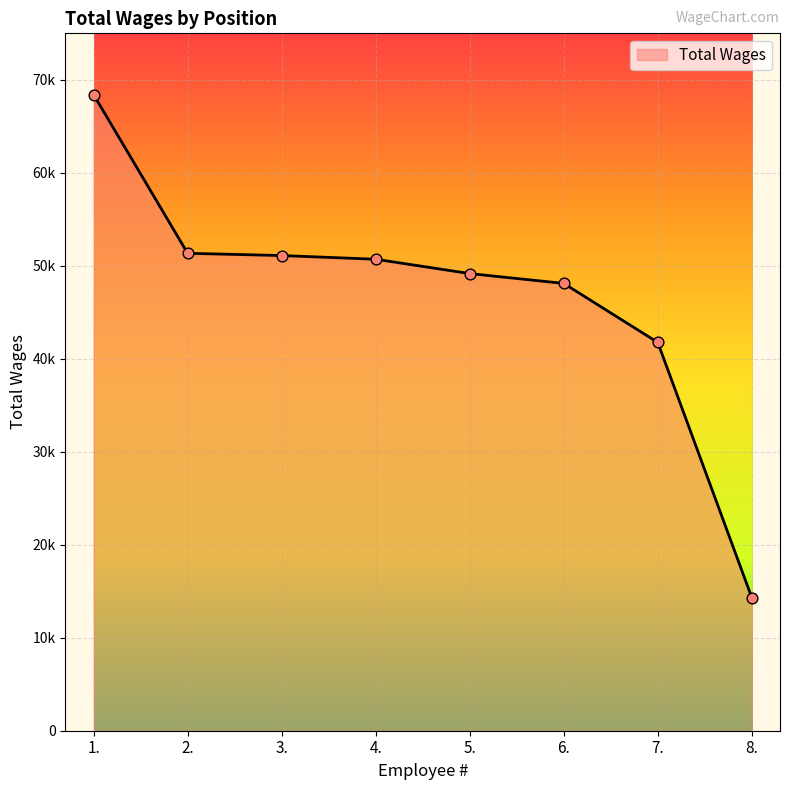

Which has a higher value, 6. or 7.?

6.